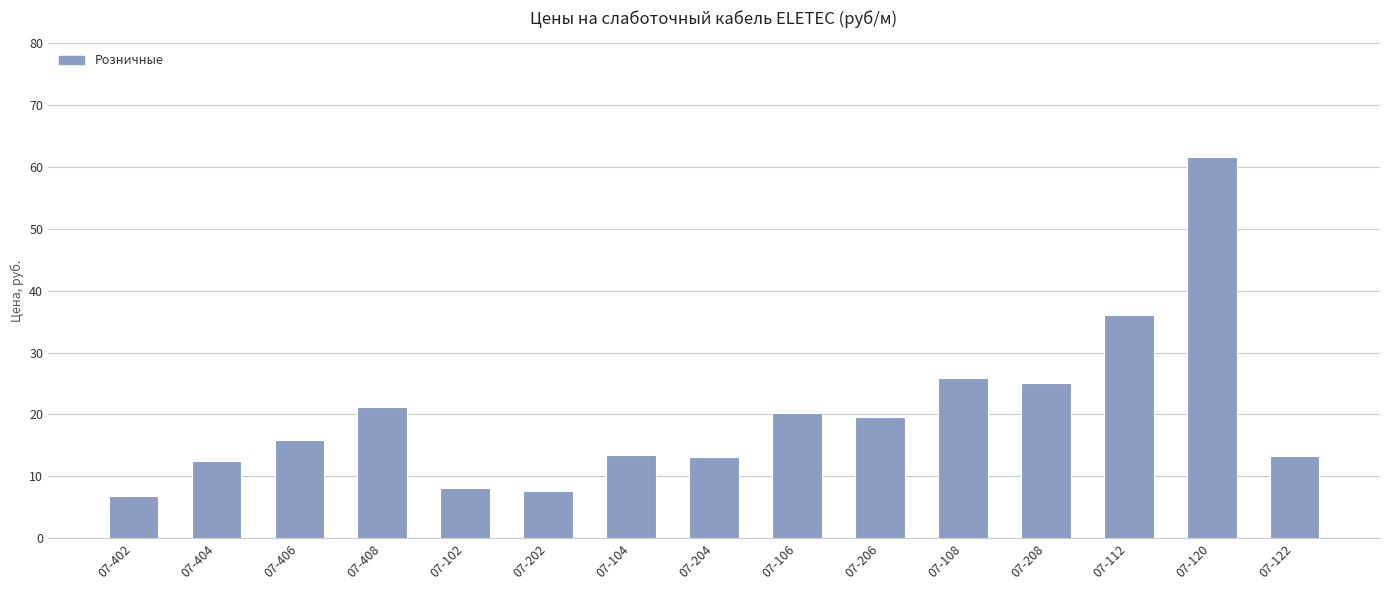

Which has a higher value, 07-120 or 07-112?

07-120